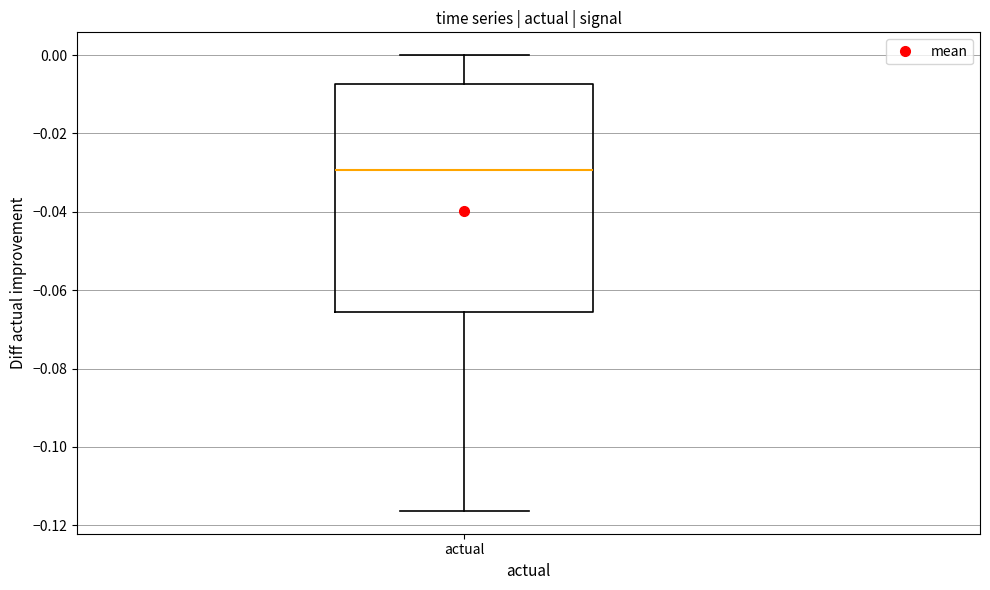

Read this box plot against the y-axis: the position of the median line, the range covered by the box, and the ends of both whiskers. The values are not printed on the chart, so give them approximately, as read against the axis.

median -0.030, box -0.066 to -0.008, whiskers -0.116 to 0.000